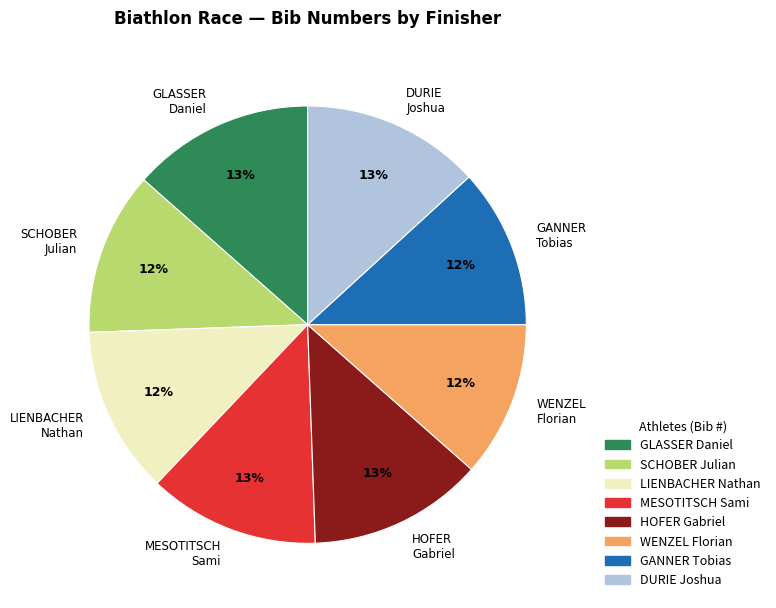

To the nearest percent, what is the average slice percentage?

12%